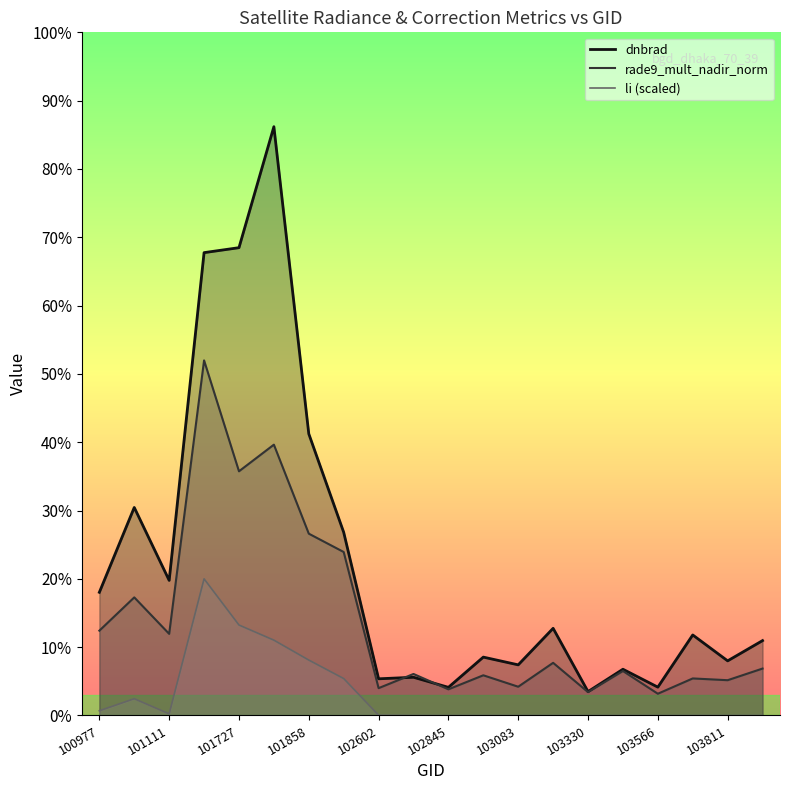

What is the total value across all series at 102724?

1.2